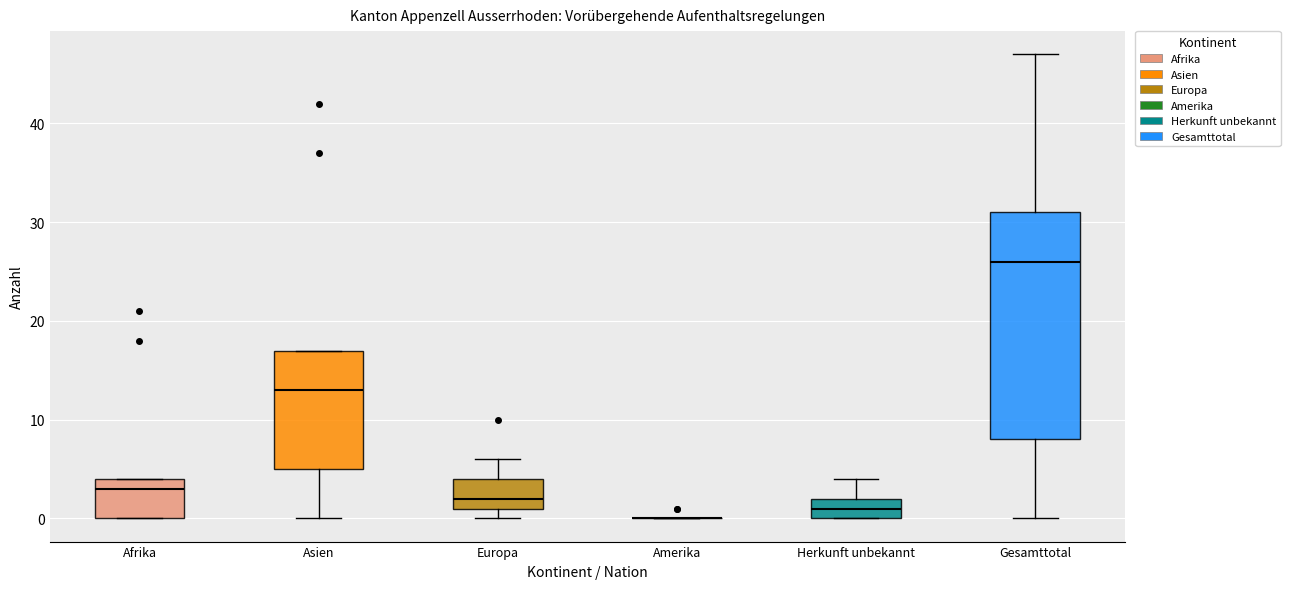

Reading left to right, read every box against the y-axis: the position of its median line, the range the box covers, and the ends of its whiskers. The values are not printed on the chart, so give them approximately, as read against the axis.

Afrika: median 3, box 0 to 4, whiskers 0 to 4
Asien: median 13, box 5 to 17, whiskers 0 to 17
Europa: median 2, box 1 to 4, whiskers 0 to 6
Amerika: box collapsed to a line at 0, whiskers 0 to 0
Herkunft unbekannt: median 1, box 0 to 2, whiskers 0 to 4
Gesamttotal: median 26, box 8 to 31, whiskers 0 to 47